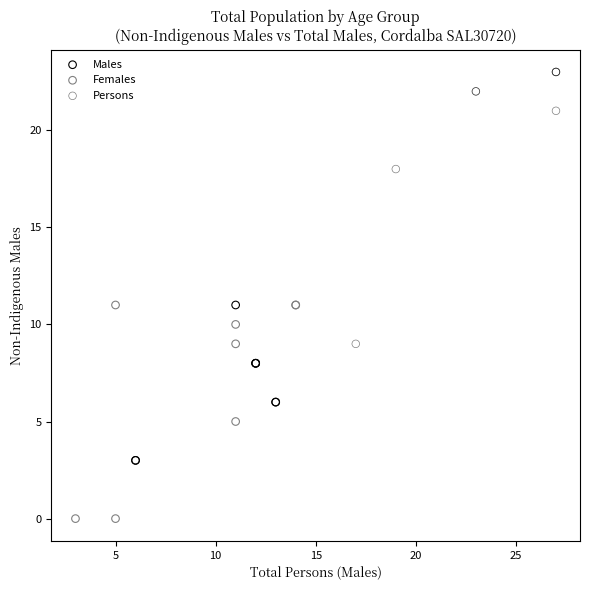

What are all the series names shown in the legend?

Males, Females, Persons